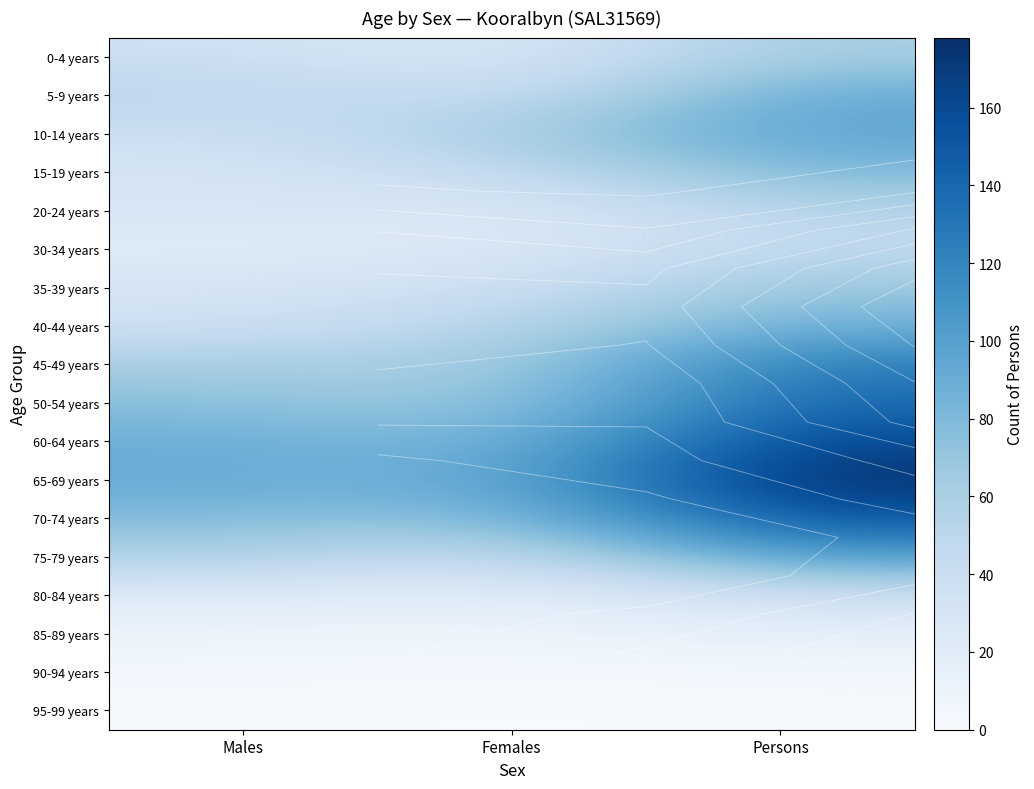

What is the difference between the 40-44 years values at Females and Males?

17